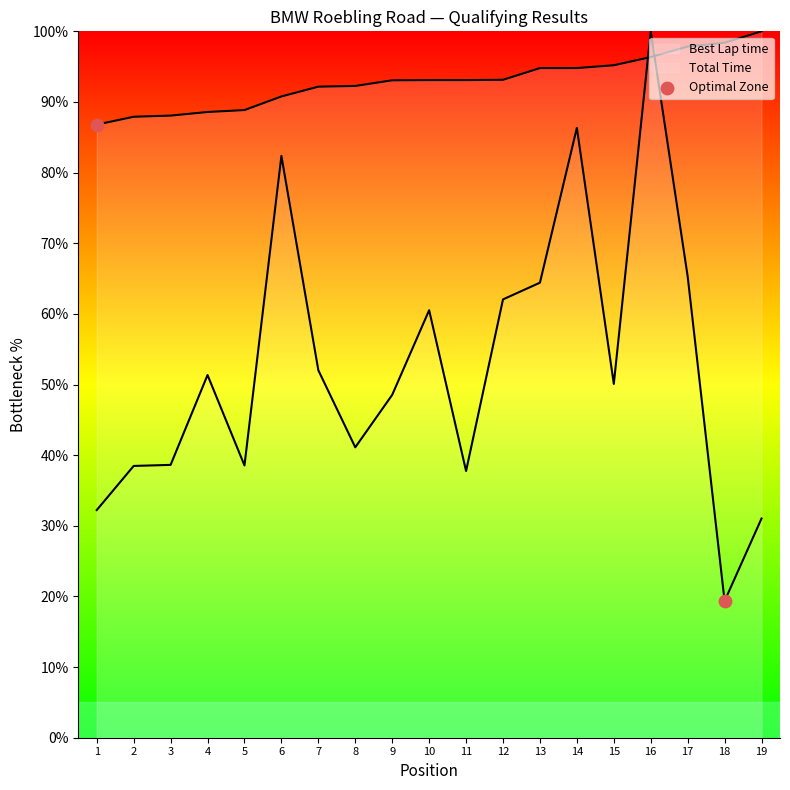

How many lines are shown in the chart?

2